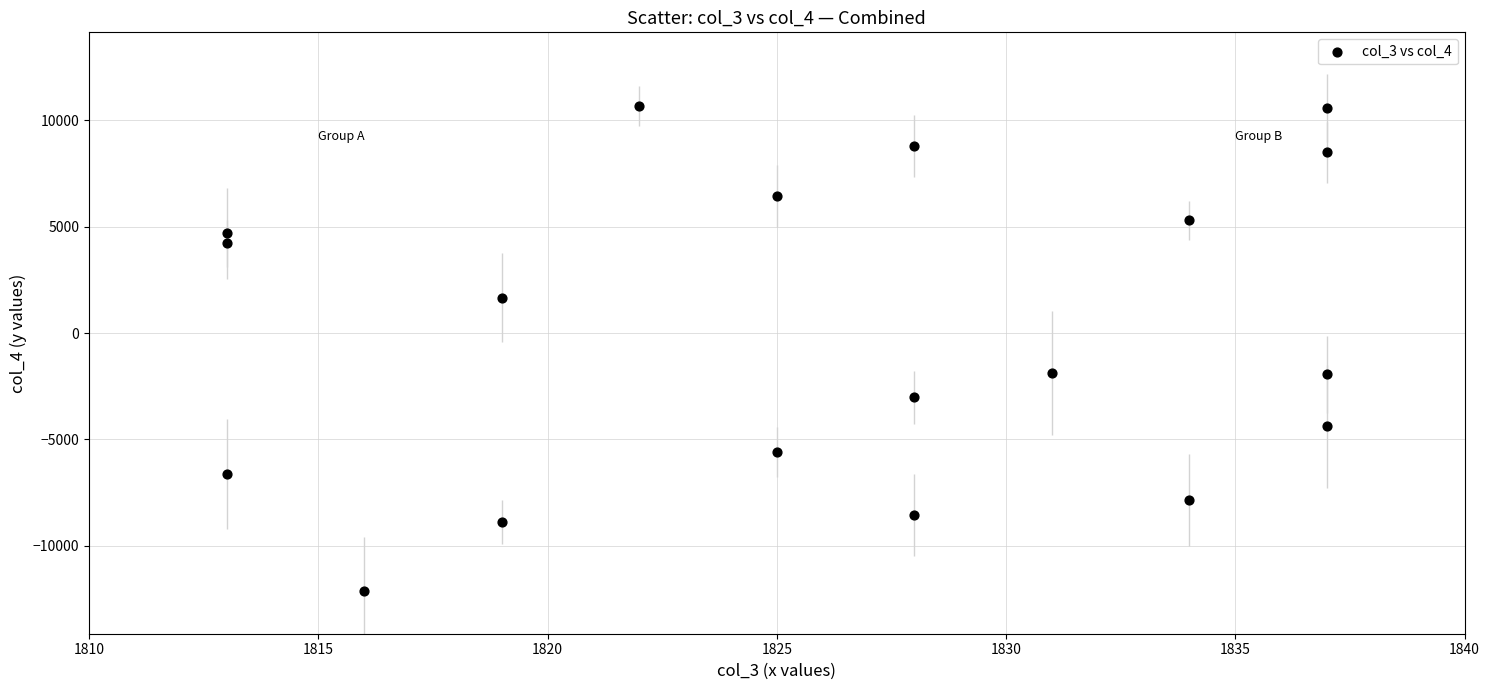

What is the range of Y values (max minus min)?

22808.5